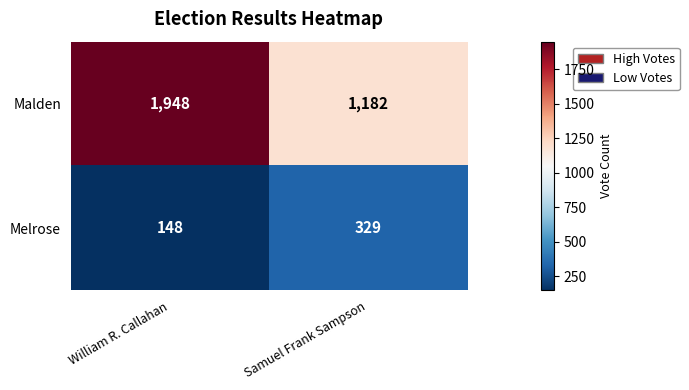

Reading left to right, extract all data points from this chart.

Malden: William R. Callahan=1948	Samuel Frank Sampson=1182
Melrose: William R. Callahan=148	Samuel Frank Sampson=329